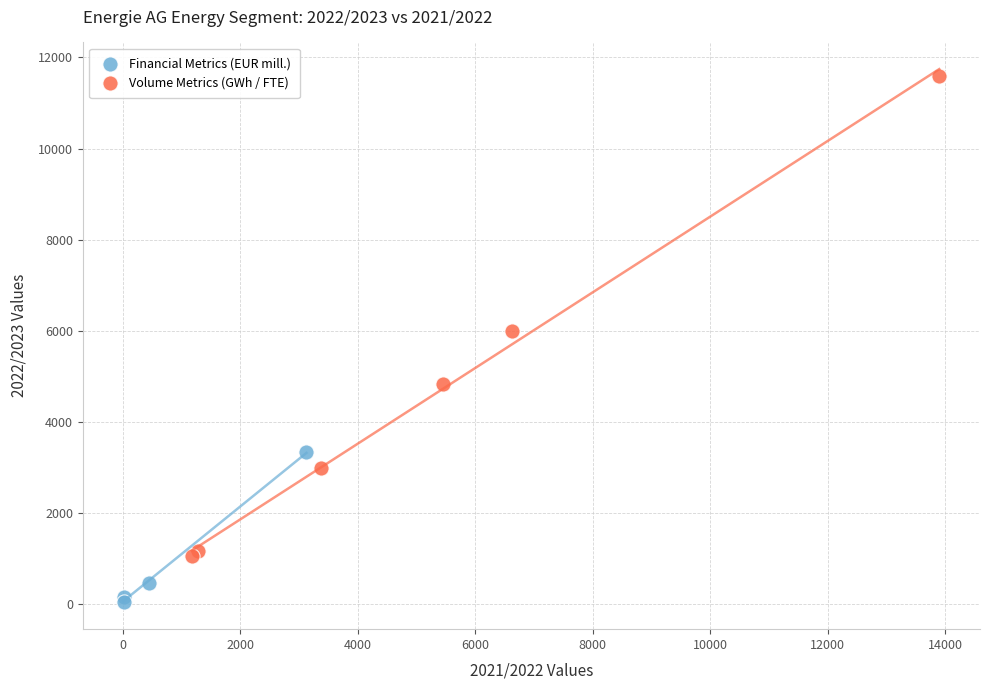

Which series contains the lowest Y value?

Financial Metrics (EUR mill.)